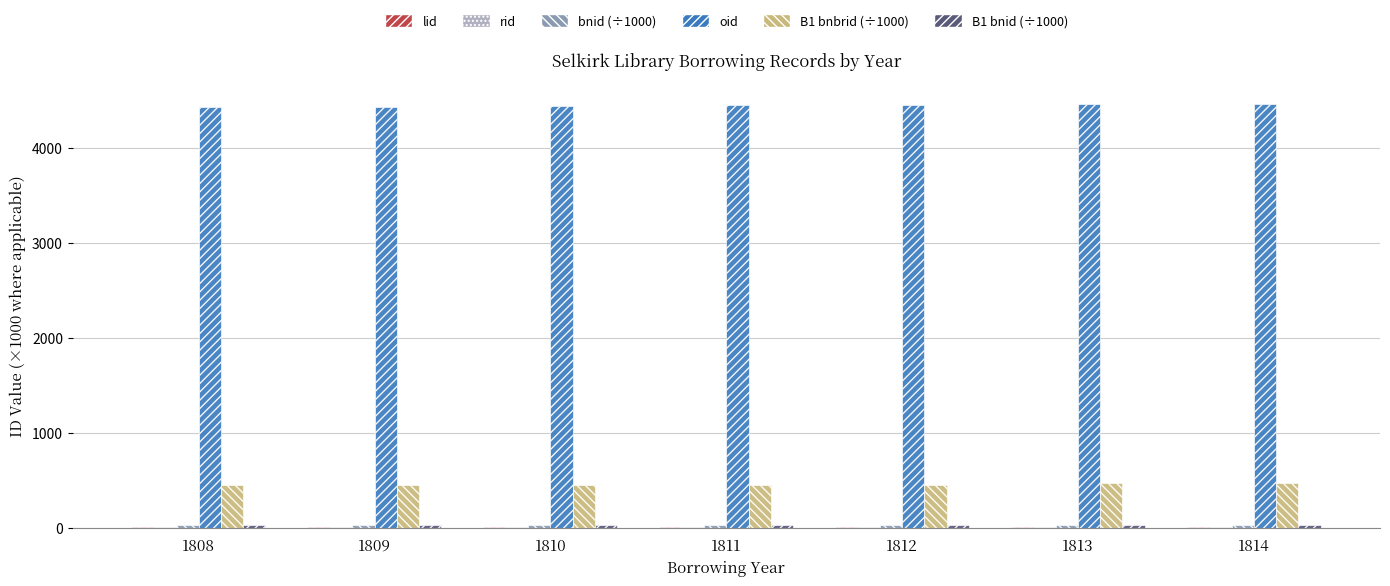

What is the maximum value shown in the chart?

4462.0